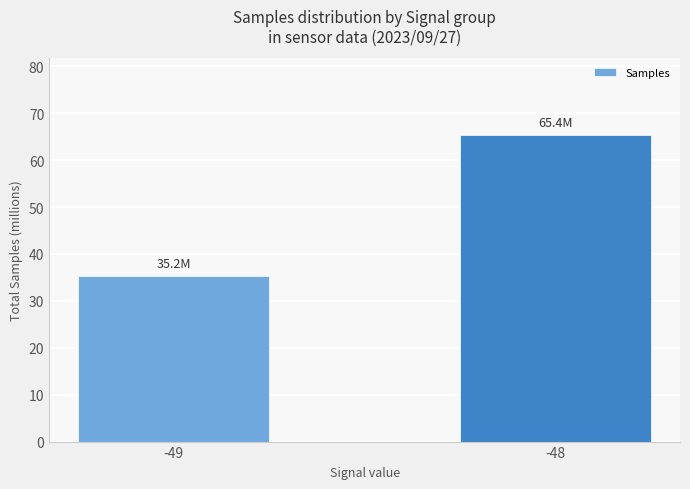

Approximately how many times larger is the value at -48 compared to -49?

1.9